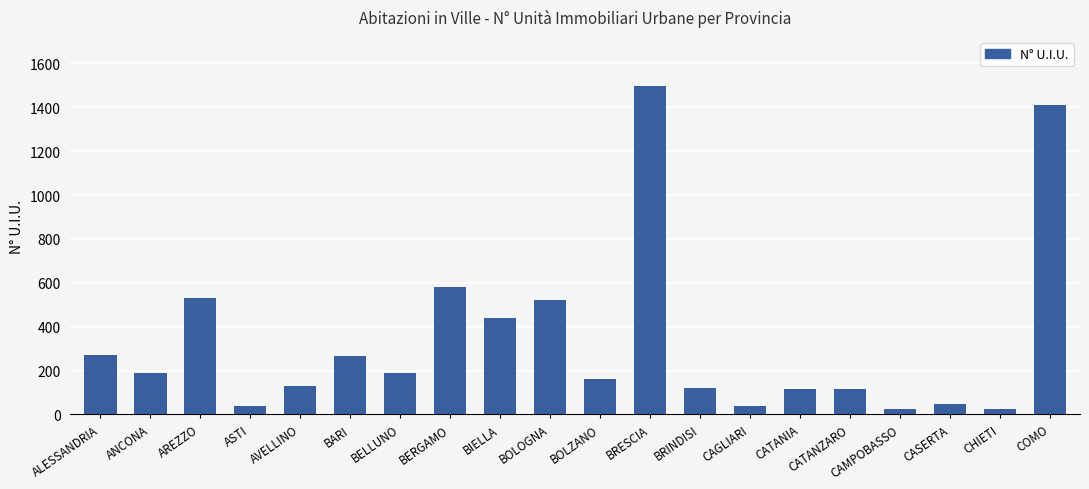

What is the sum of the values at BIELLA and CATANIA?

558